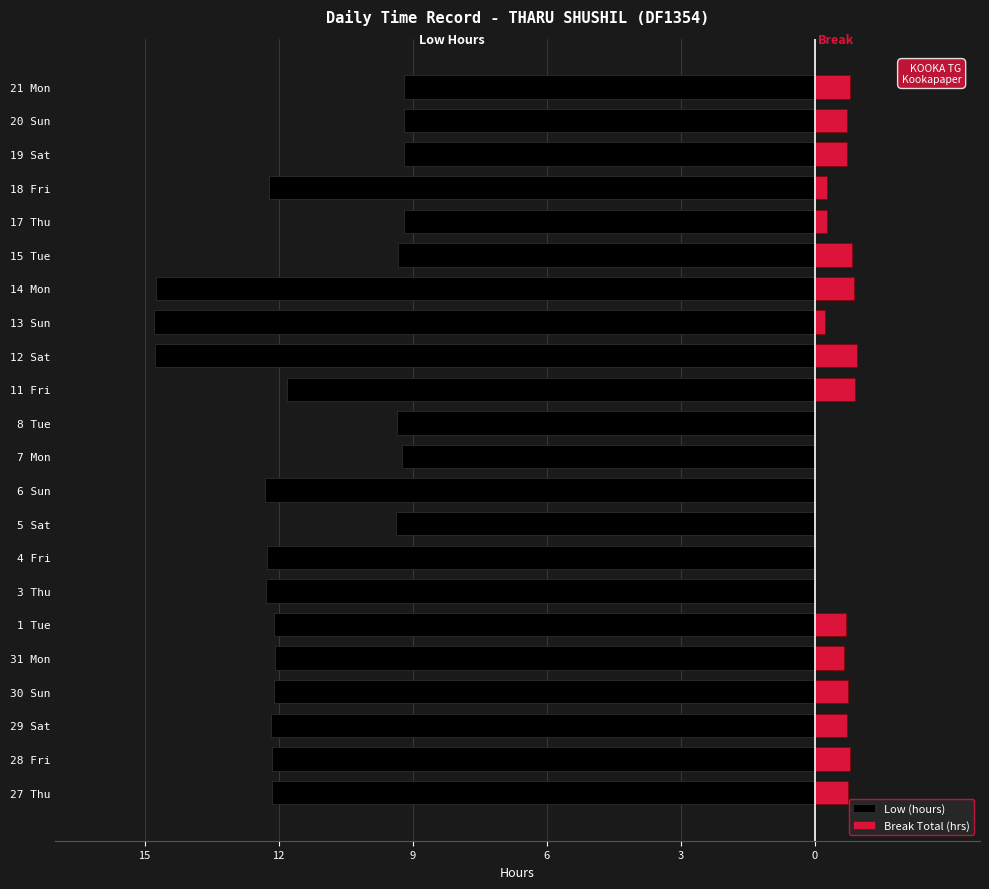

How many data points does each series have?

22